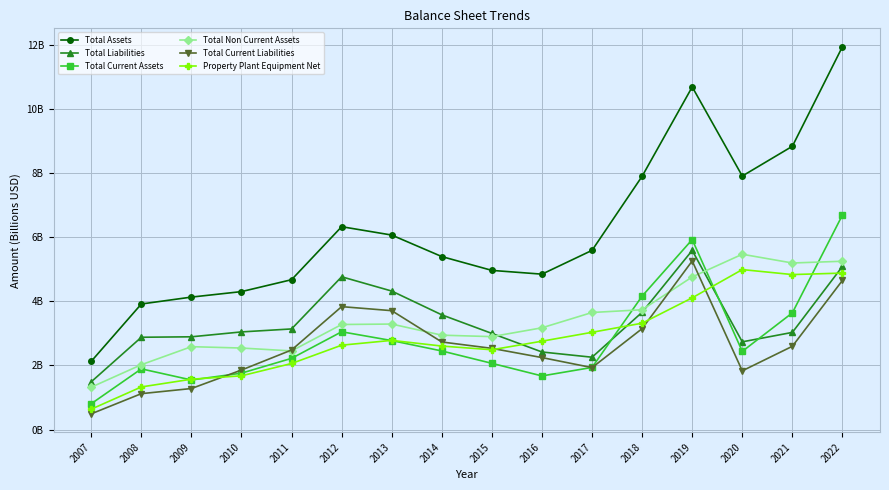

What are all the series names shown in the legend?

Total Assets, Total Liabilities, Total Current Assets, Total Non Current Assets, Total Current Liabilities, Property Plant Equipment Net